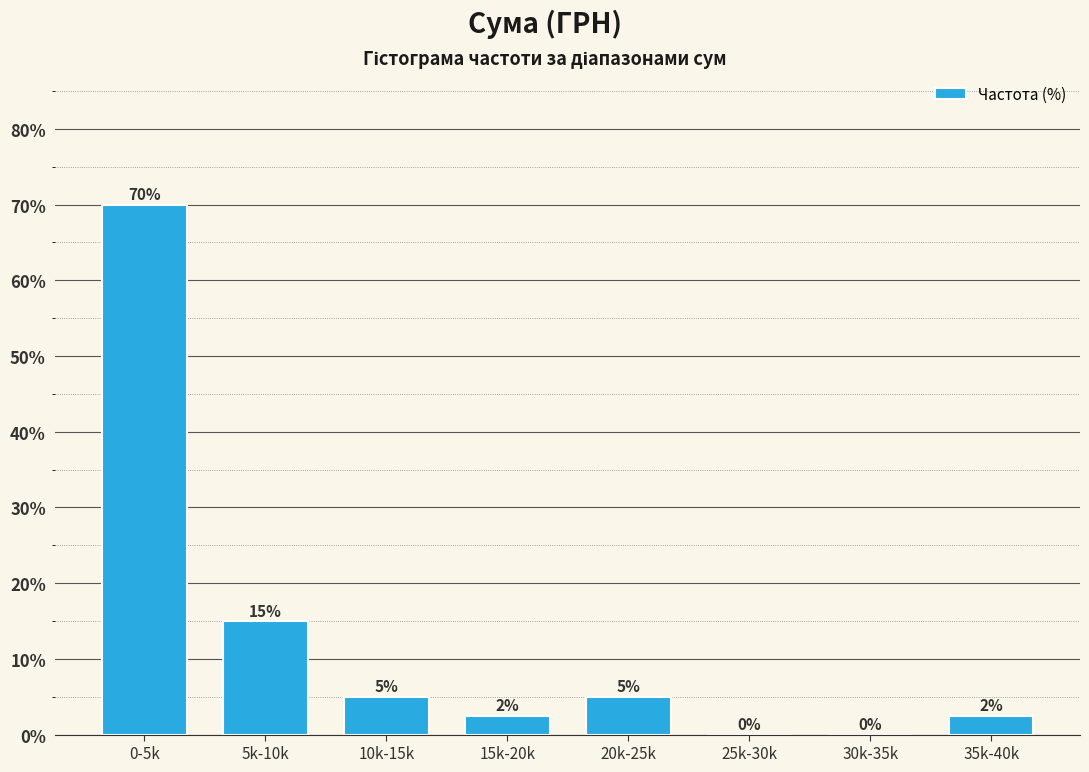

What is the change in value from 5k-10k to 30k-35k?

-15.0